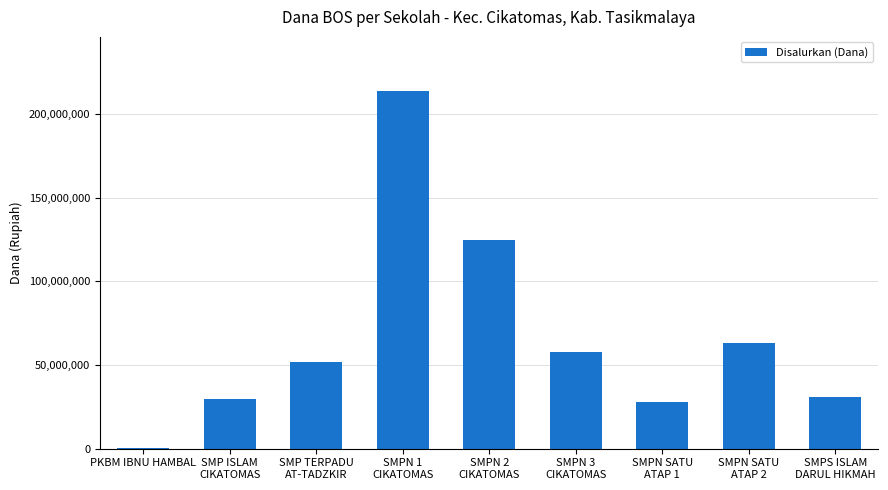

Reading left to right, extract all data points from this chart.

PKBM IBNU HAMBAL=375000	SMP ISLAM
CIKATOMAS=30000000	SMP TERPADU
AT-TADZKIR=52125000	SMPN 1
CIKATOMAS=214125000	SMPN 2
CIKATOMAS=124875000	SMPN 3
CIKATOMAS=57750000	SMPN SATU
ATAP 1=27750000	SMPN SATU
ATAP 2=63000000	SMPS ISLAM
DARUL HIKMAH=31125000